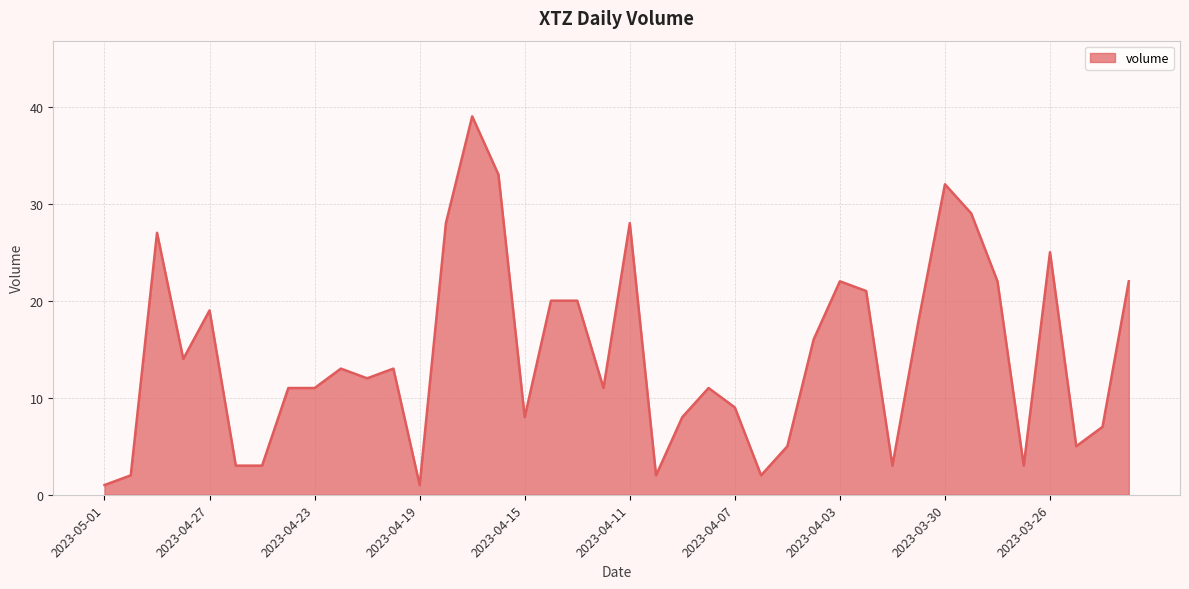

How many series are shown in this chart?

1